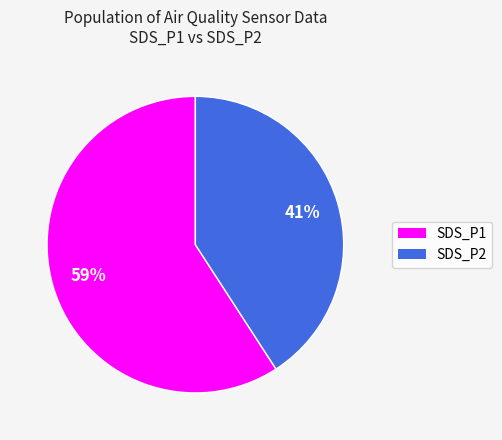

To the nearest percent, what is the average slice percentage?

50%